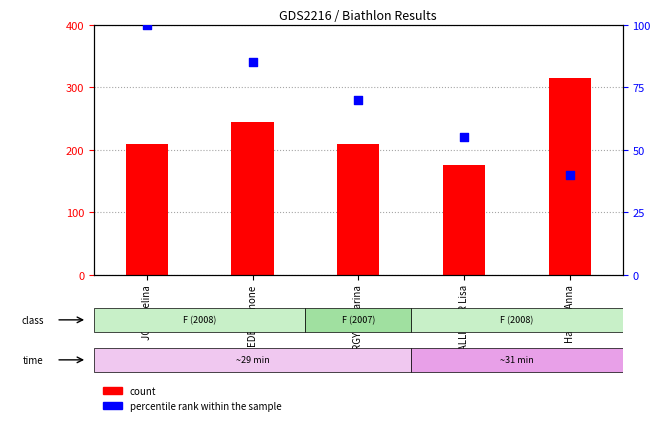

At which category is the sum across all series the highest?

Hauser Anna